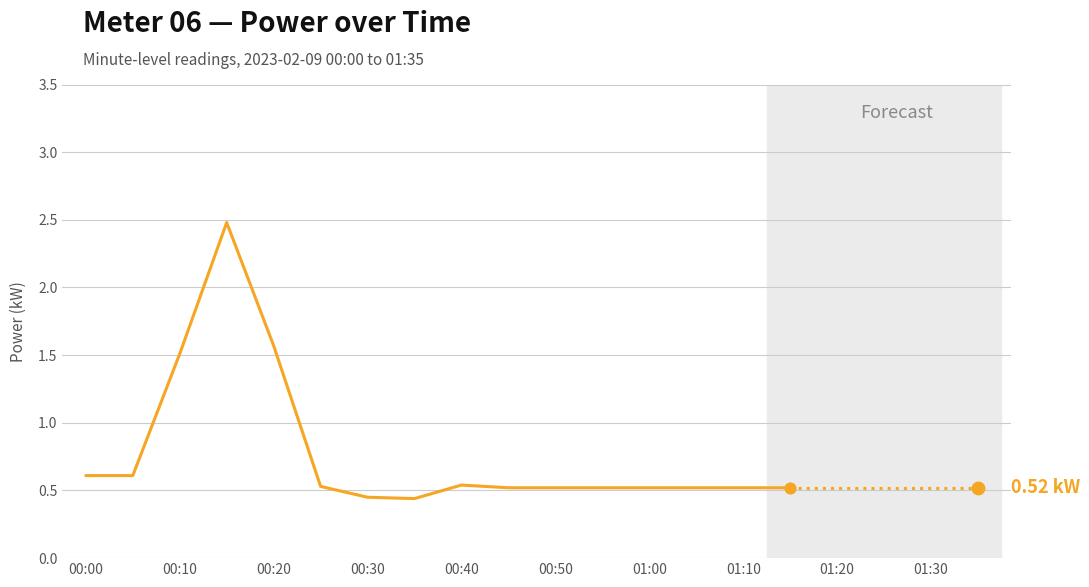

Which has a higher value, 01:30 or 01:00?

01:30